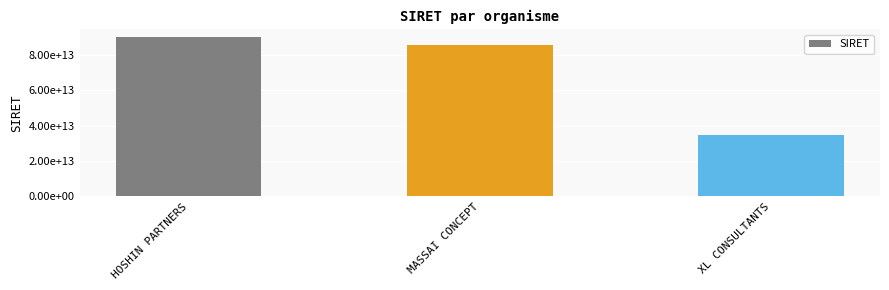

List the labels in order of value, largest first.

HOSHIN PARTNERS, MASSAI CONCEPT, XL CONSULTANTS